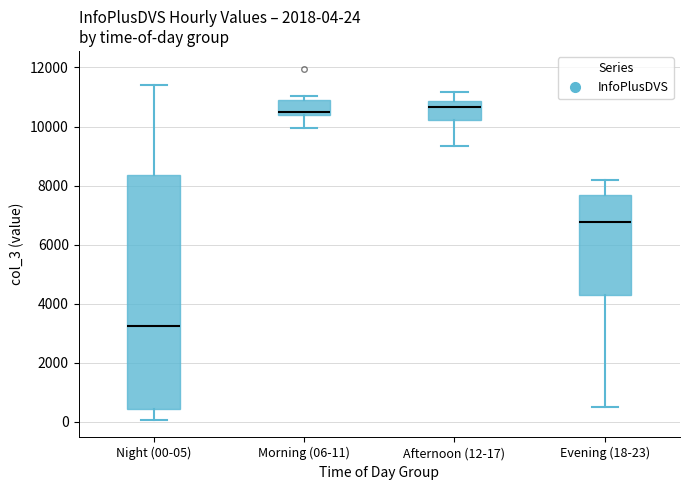

Comparing the boxes themselves (not the whiskers), which one is the tallest?

Night (00-05)